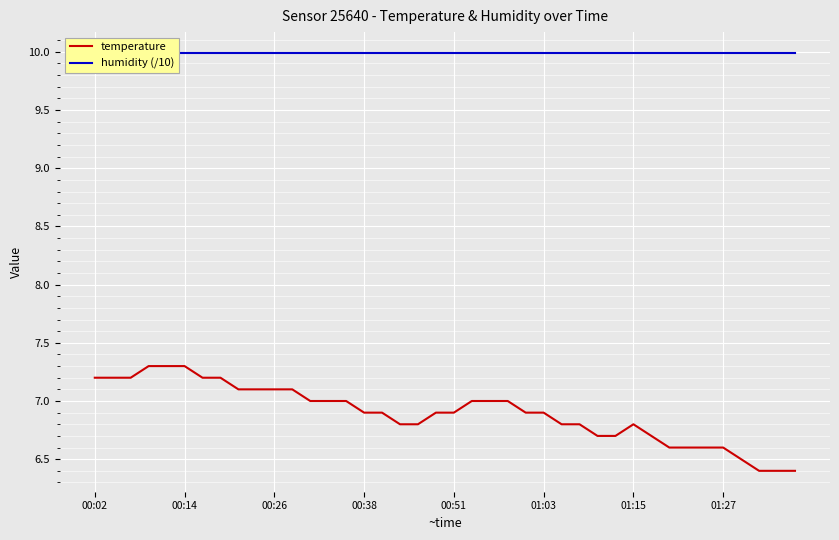

Which series changed the most between 19 and 30?

temperature